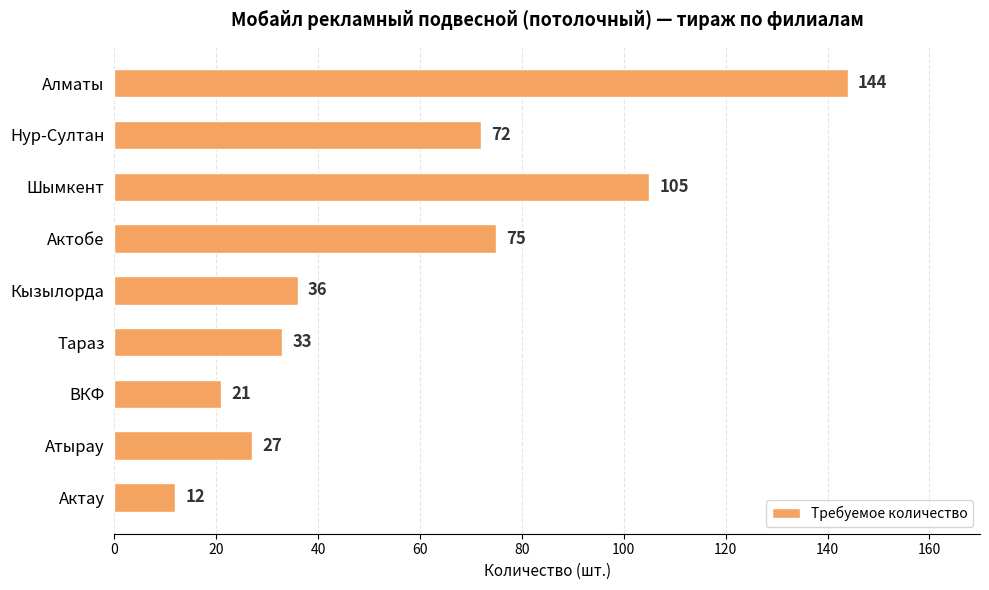

The chart shows a value of 75 at Актобе. True or false?

True